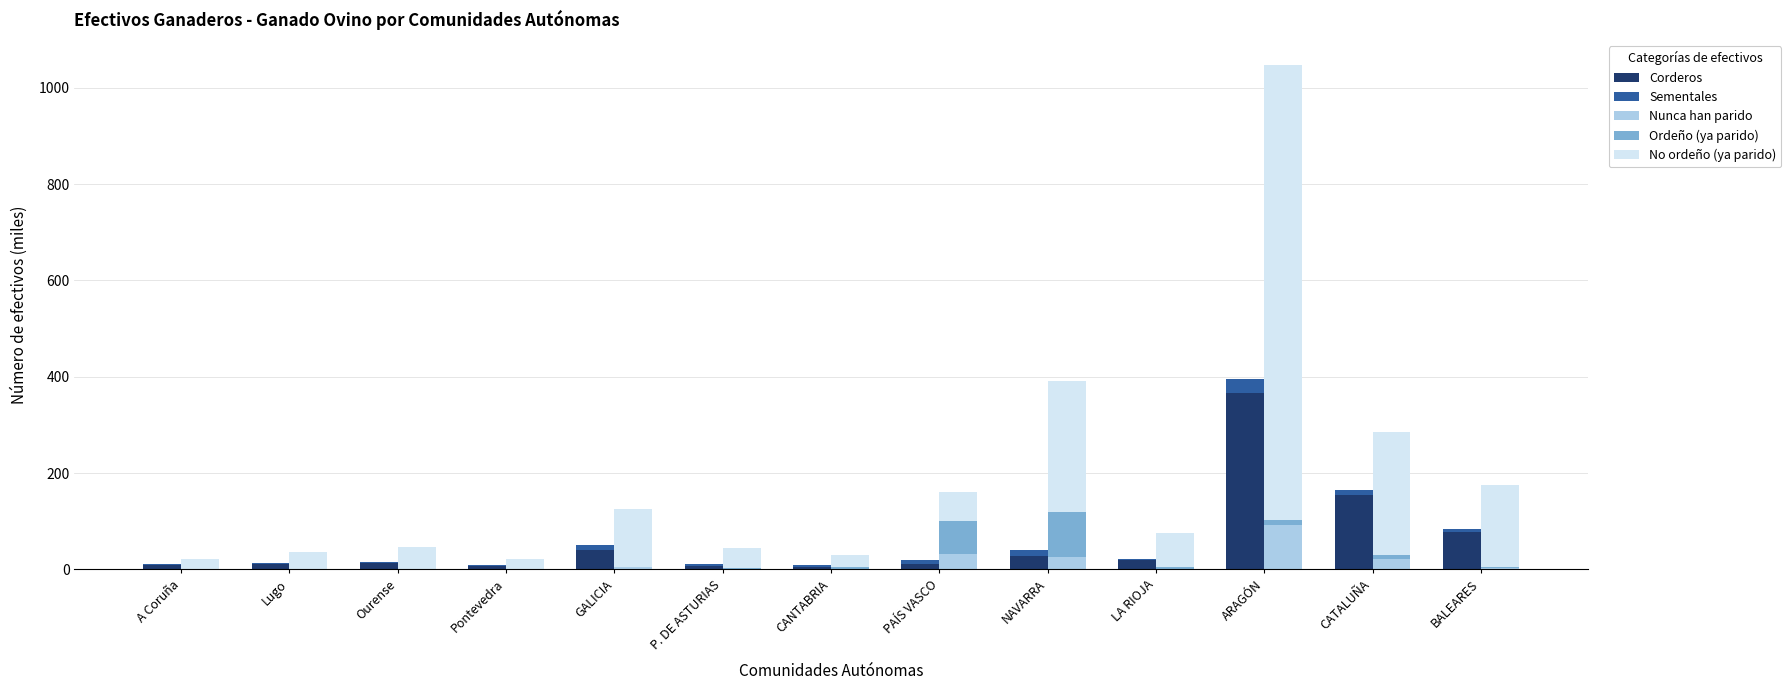

What value does the Nunca han parido series have at Ourense?

1.5